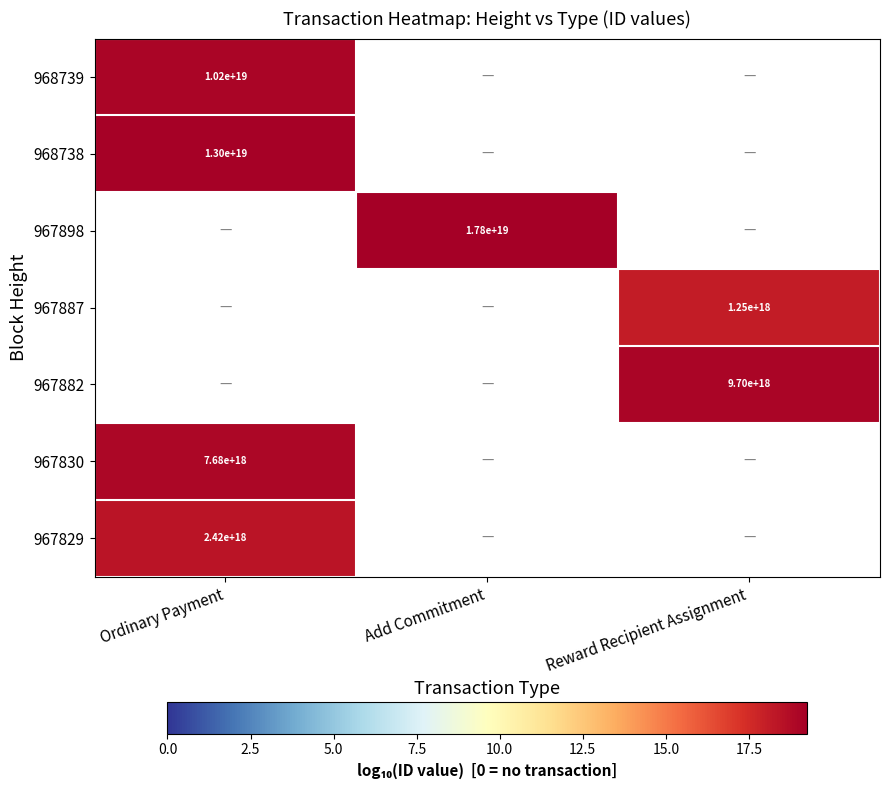

What is the spread (max minus min) of values at Ordinary Payment?

0.7